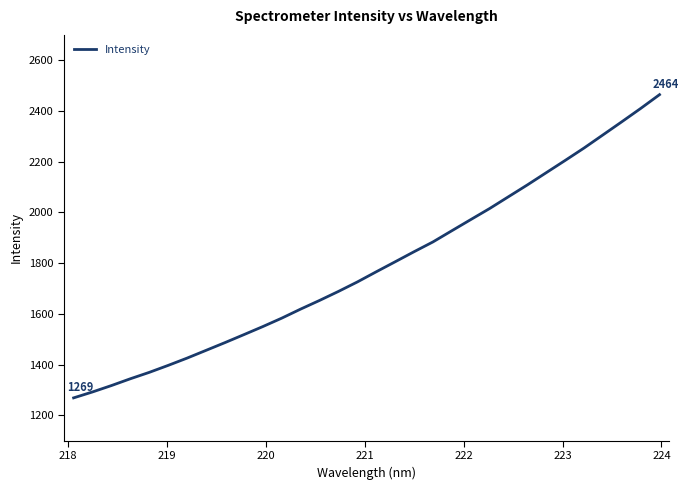

What is the difference between the maximum and minimum values?

1195.4